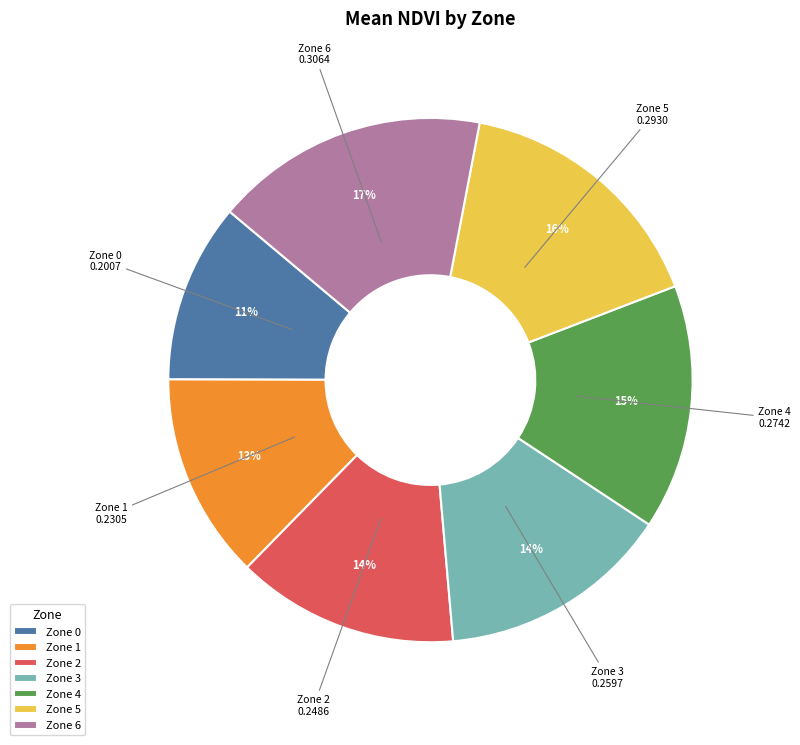

What is the smallest slice in the pie chart?

Zone 0